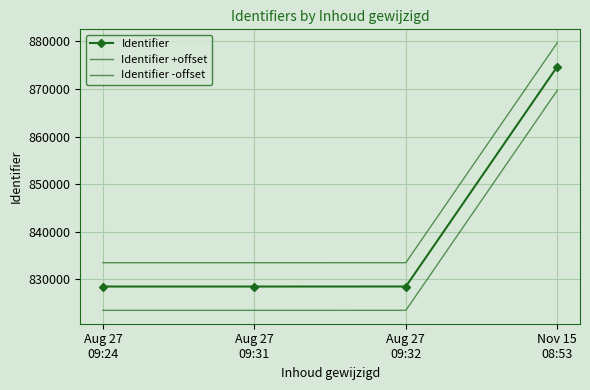

What is the difference between the maximum and minimum values in the Identifier -offset series?

46179